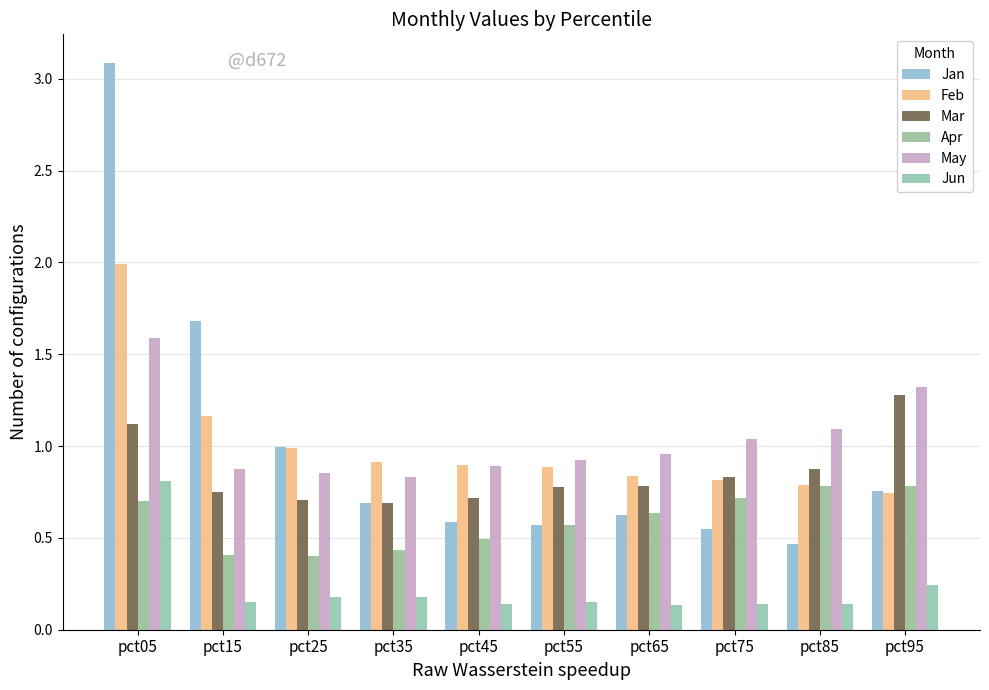

Where is Mar nearest to the value 0?

pct35